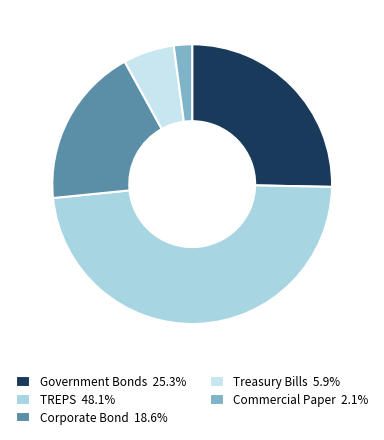

What is the largest slice in the pie chart?

TREPS